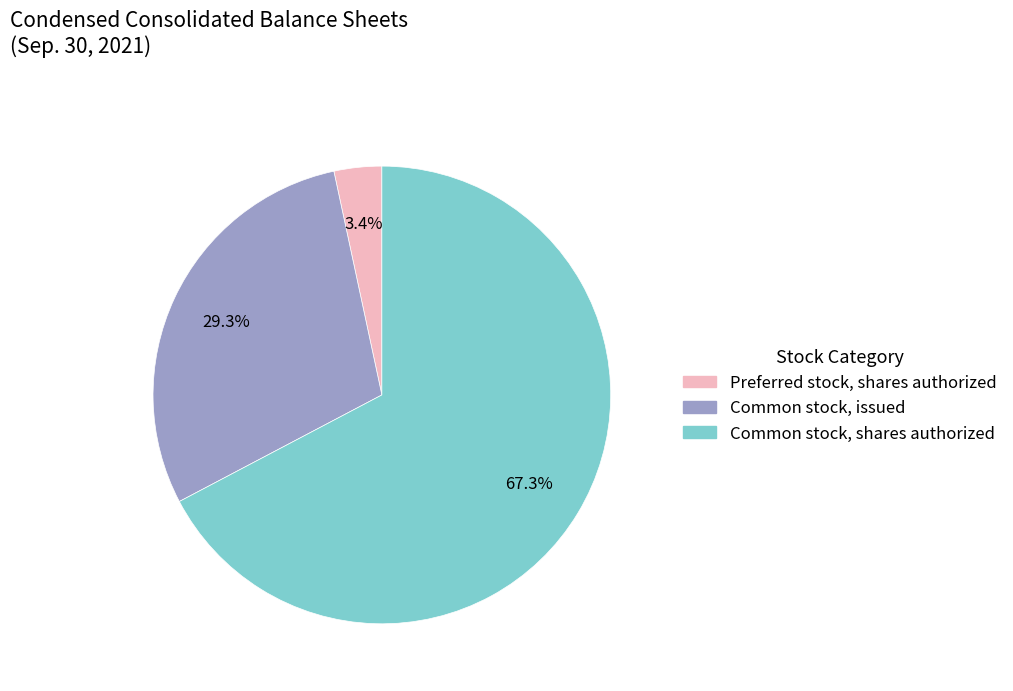

How much of the chart is everything except Preferred stock, shares authorized?

96.6%